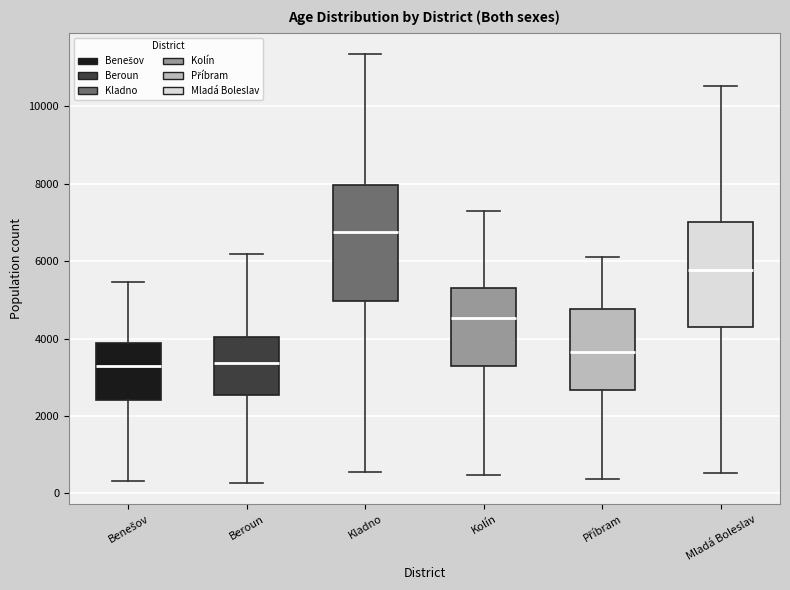

Which box is the tallest, from its lower edge to its upper edge?

Kladno